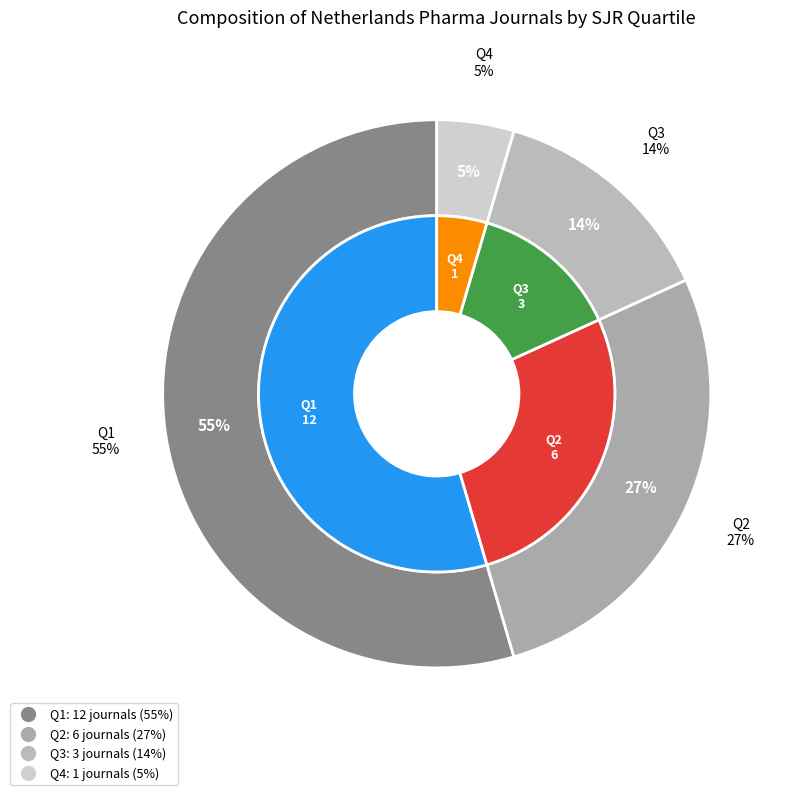

Which has a higher value, Q2 or Q3?

Q2